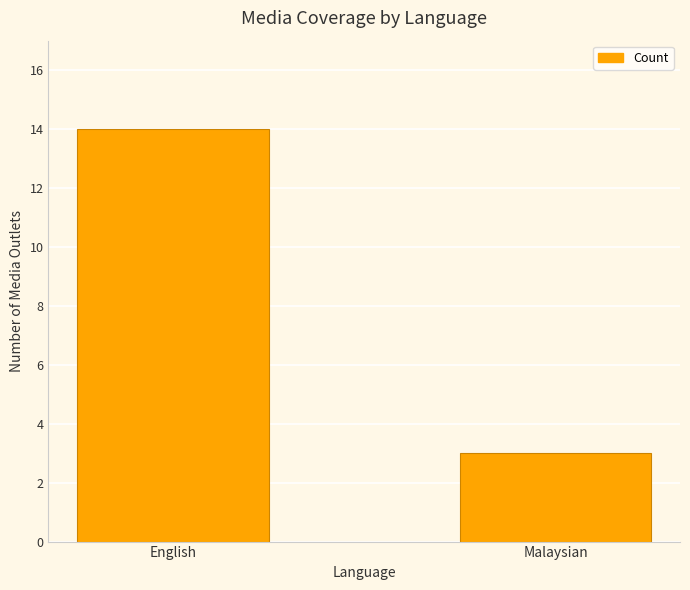

What position from the left is Malaysian?

2